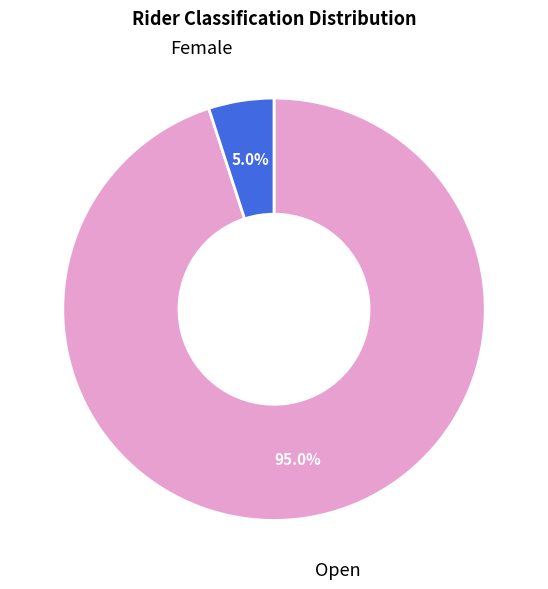

Is there any slice that represents more than half of the pie?

Yes